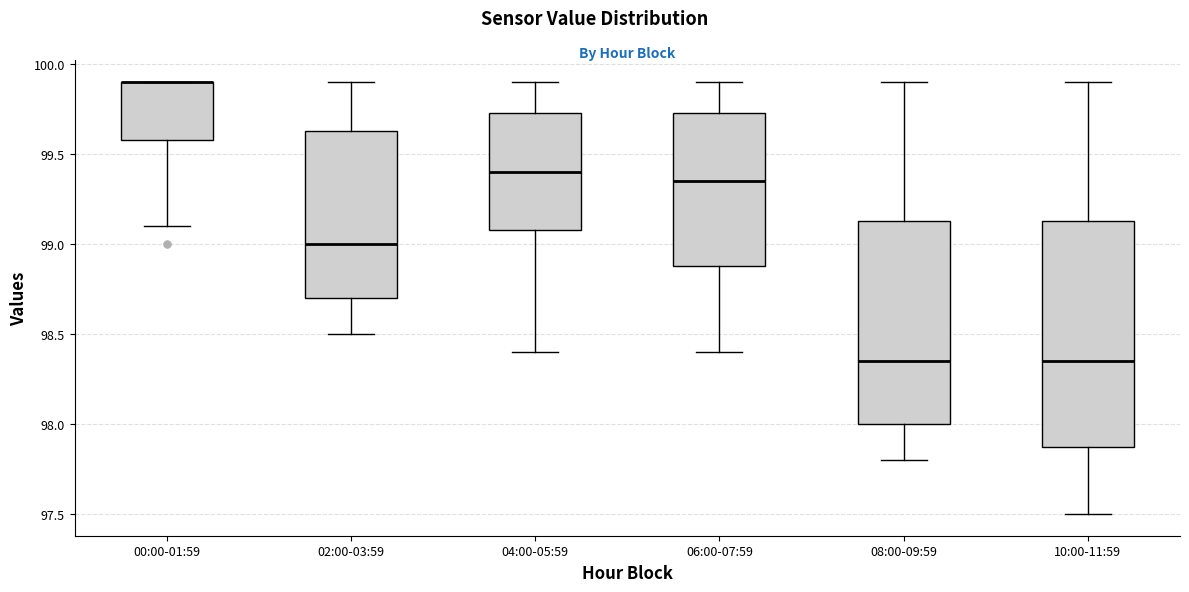

Reading left to right, transcribe this box plot: for each box, give where its median line is, the range the box spans, and where its two whiskers end, as read against the y-axis. The values are not printed on the chart, so give them approximately, as read against the axis.

00:00-01:59: median 99.90 (drawn on the box's upper edge), box 99.60 to 99.90, whiskers 99.10 to 99.90
02:00-03:59: median 99.00, box 98.70 to 99.65, whiskers 98.50 to 99.90
04:00-05:59: median 99.40, box 99.10 to 99.75, whiskers 98.40 to 99.90
06:00-07:59: median 99.35, box 98.90 to 99.75, whiskers 98.40 to 99.90
08:00-09:59: median 98.35, box 98.00 to 99.15, whiskers 97.80 to 99.90
10:00-11:59: median 98.35, box 97.90 to 99.15, whiskers 97.50 to 99.90